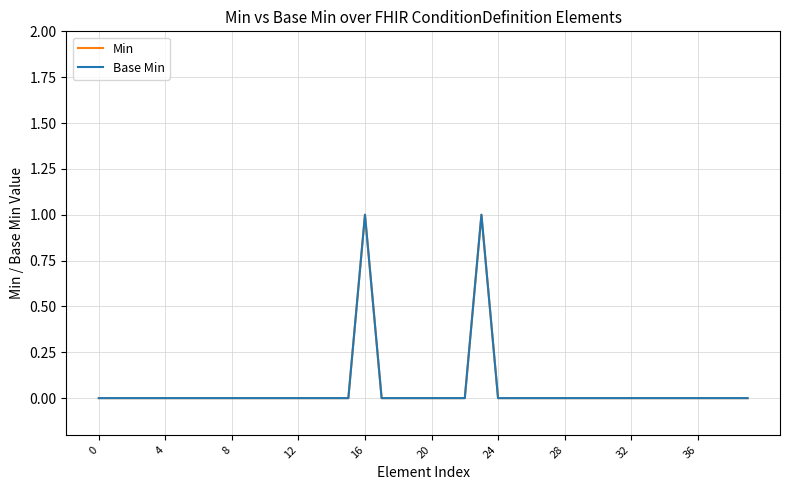

True or false: Min and Base Min cross at least once.

False